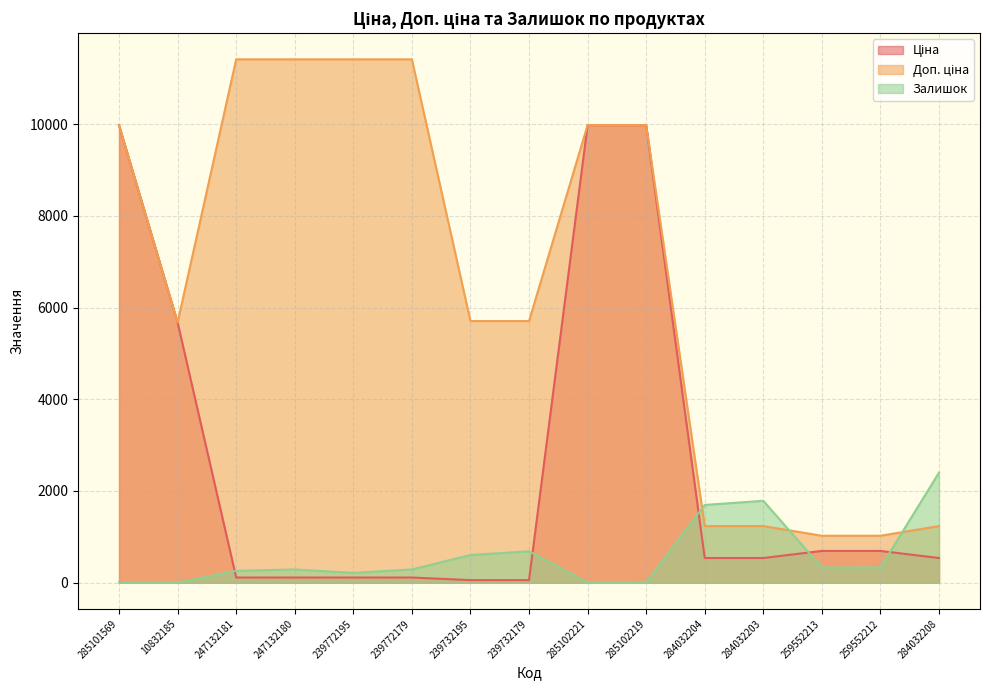

Which series has the largest total across all categories?

Доп. ціна